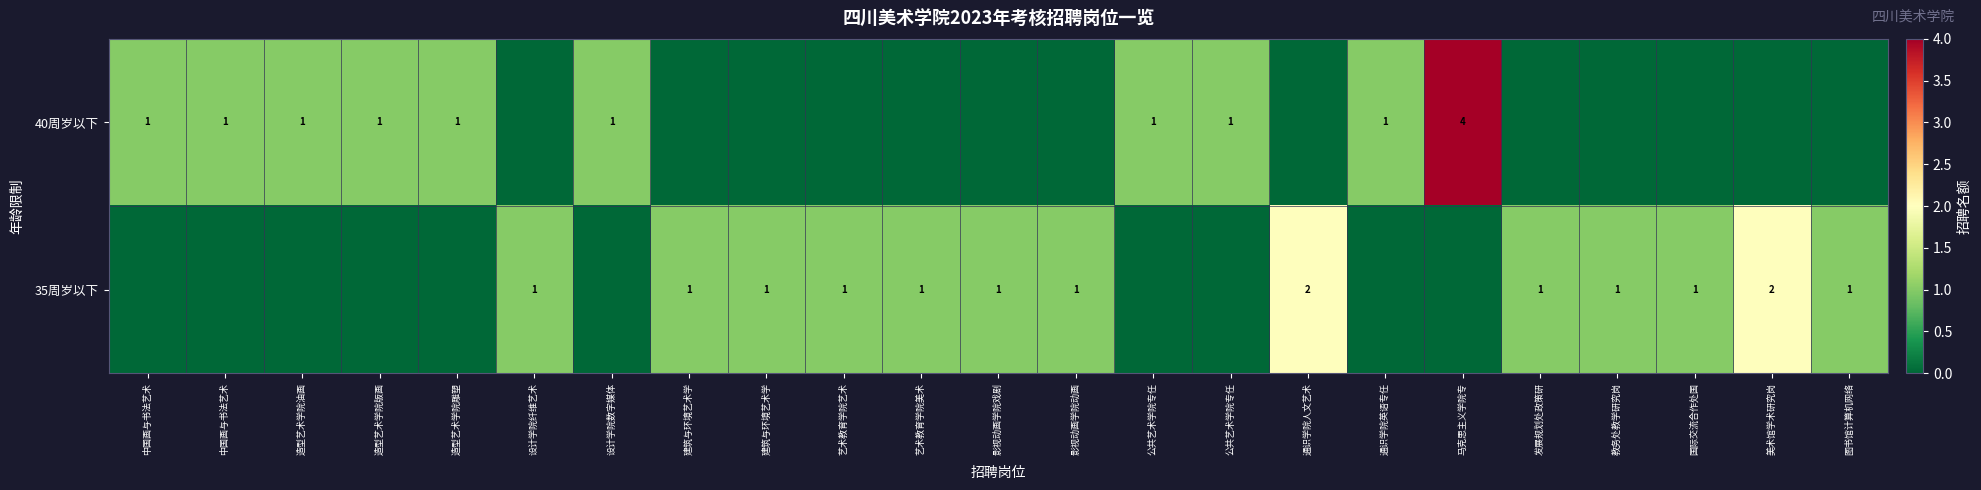

At which category is the sum across all series the highest?

马克思主义学院专